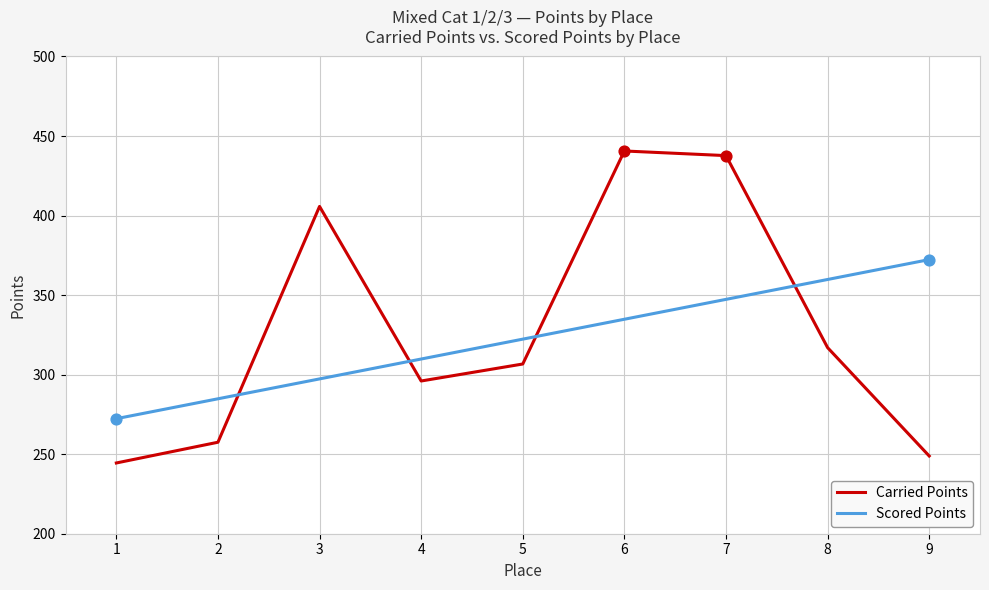

What is the total value across all series at 7?

785.0